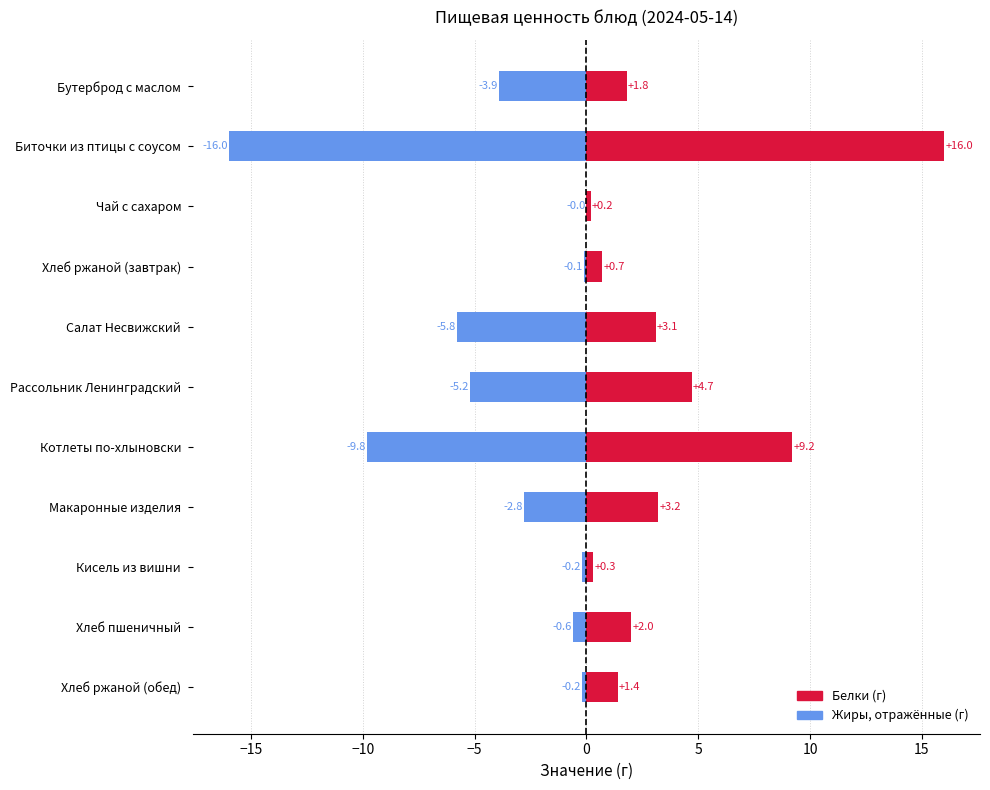

At which category is the sum across all series the highest?

9